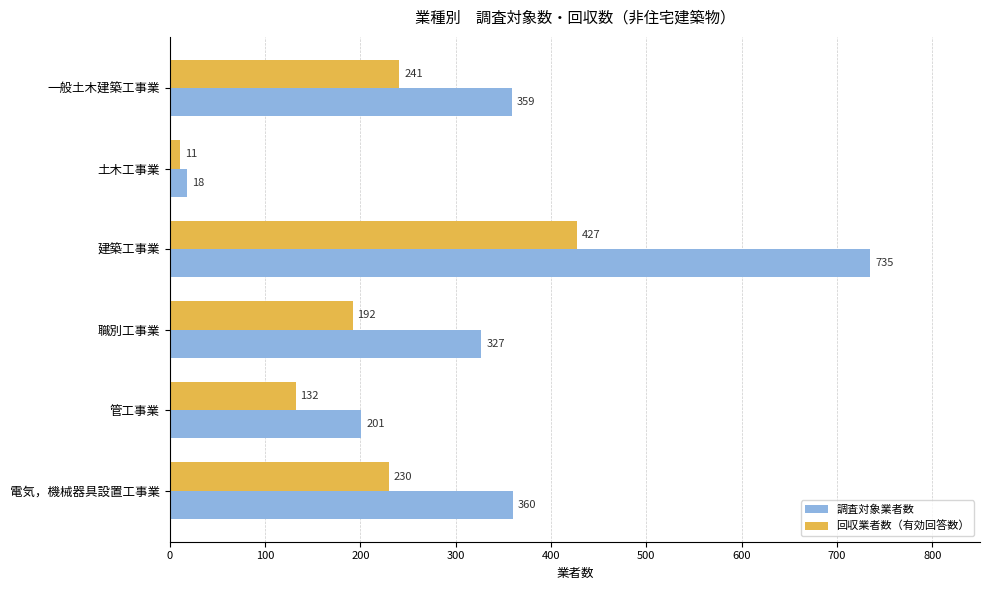

What is the sum of all 調査対象業者数 values?

2000